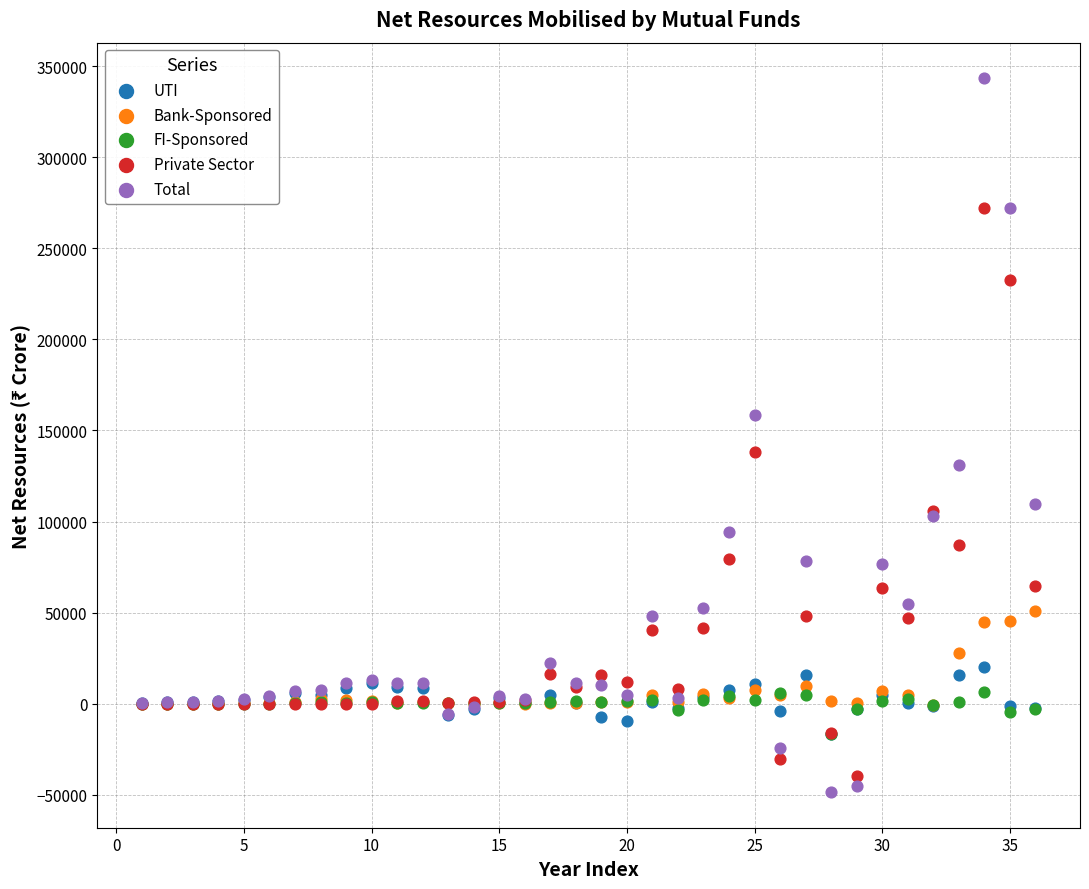

Which series has the largest Y range (max minus min)?

Total